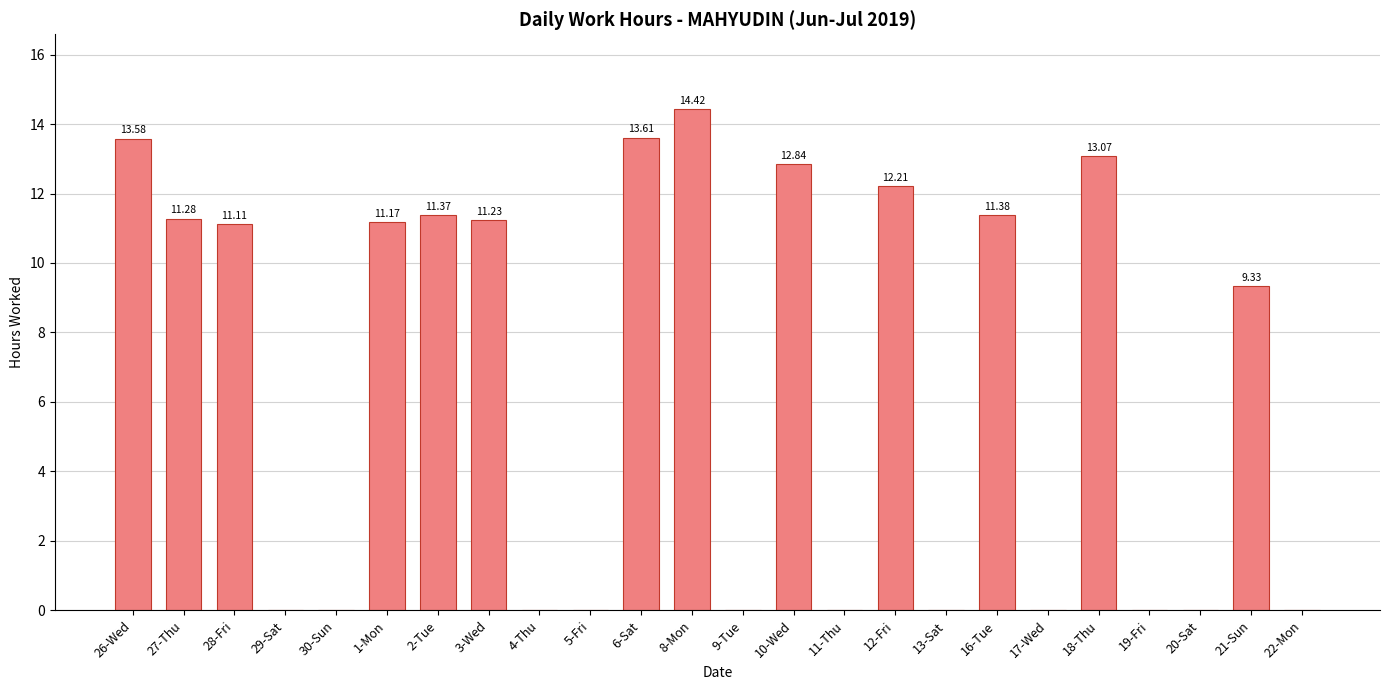

What is the sum of all values?

156.6